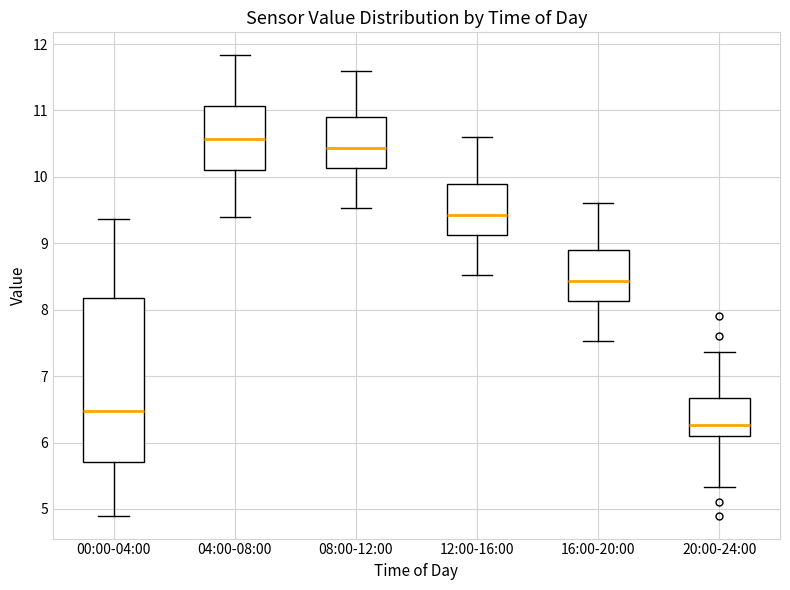

Reading left to right, transcribe this box plot: for each box, give where its median line is, the range the box spans, and where its two whiskers end, as read against the y-axis. The values are not printed on the chart, so give them approximately, as read against the axis.

00:00-04:00: median 6.5, box 5.7 to 8.2, whiskers 4.9 to 9.4
04:00-08:00: median 10.6, box 10.1 to 11.1, whiskers 9.4 to 11.8
08:00-12:00: median 10.4, box 10.1 to 10.9, whiskers 9.5 to 11.6
12:00-16:00: median 9.4, box 9.1 to 9.9, whiskers 8.5 to 10.6
16:00-20:00: median 8.4, box 8.1 to 8.9, whiskers 7.5 to 9.6
20:00-24:00: median 6.3, box 6.1 to 6.7, whiskers 5.3 to 7.4